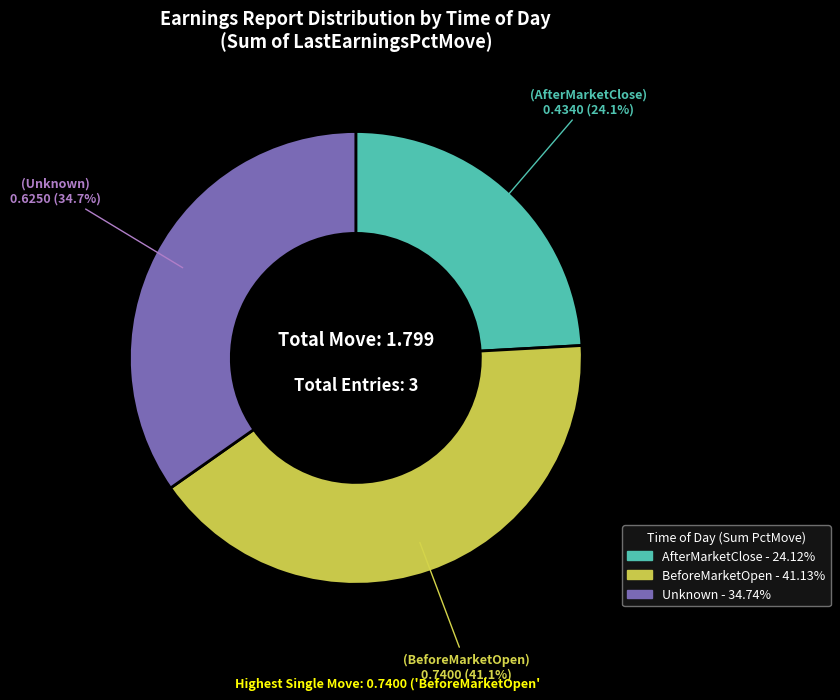

Is there a majority slice in this chart?

No